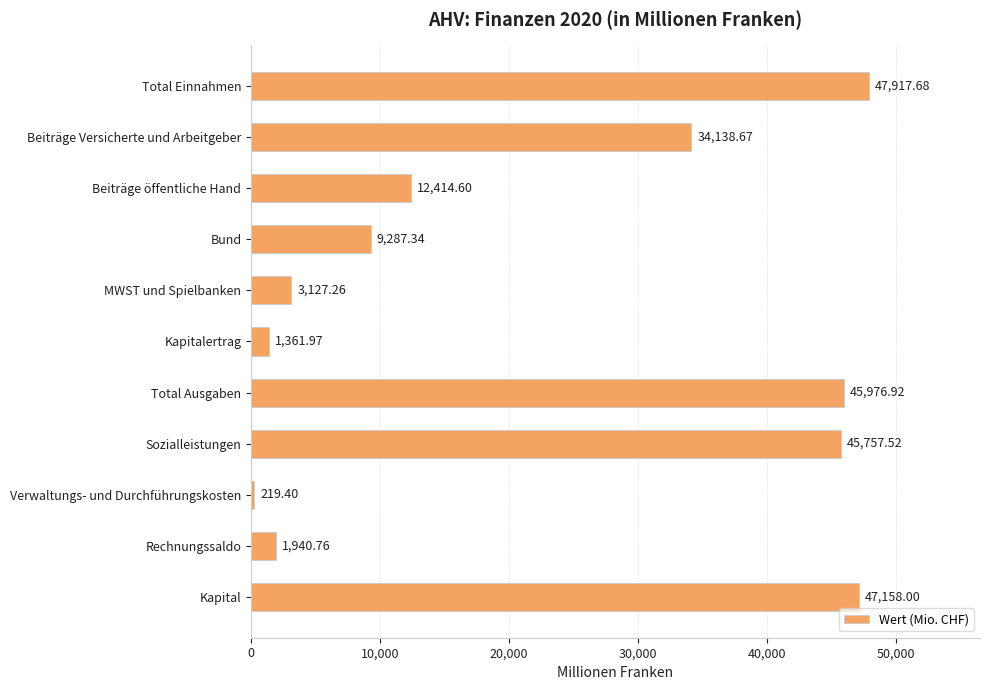

Does the chart contain any negative values?

No